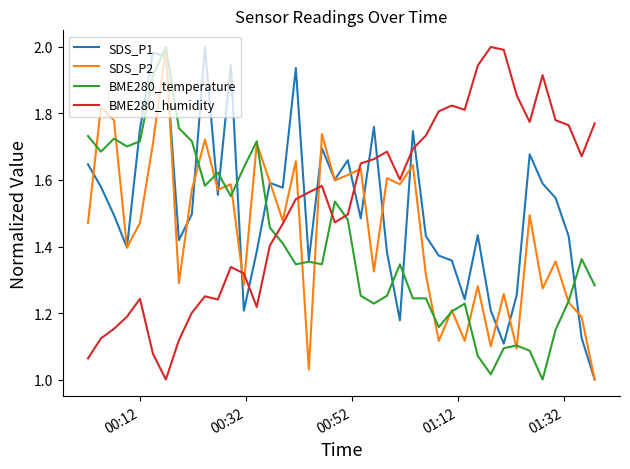

At how many categories does at least one series exceed 1?

40